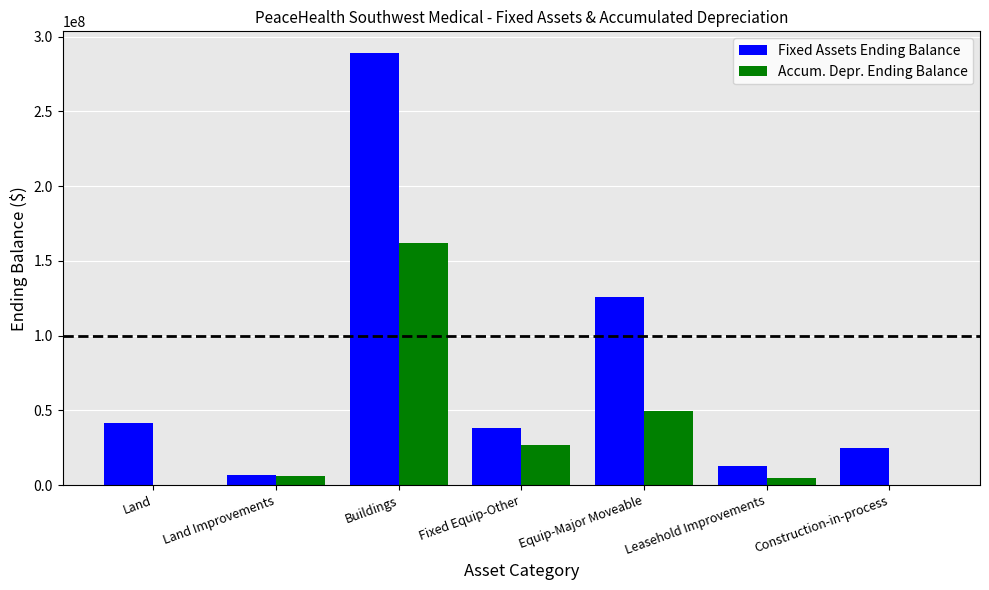

Which category has the highest value across all series?

Buildings